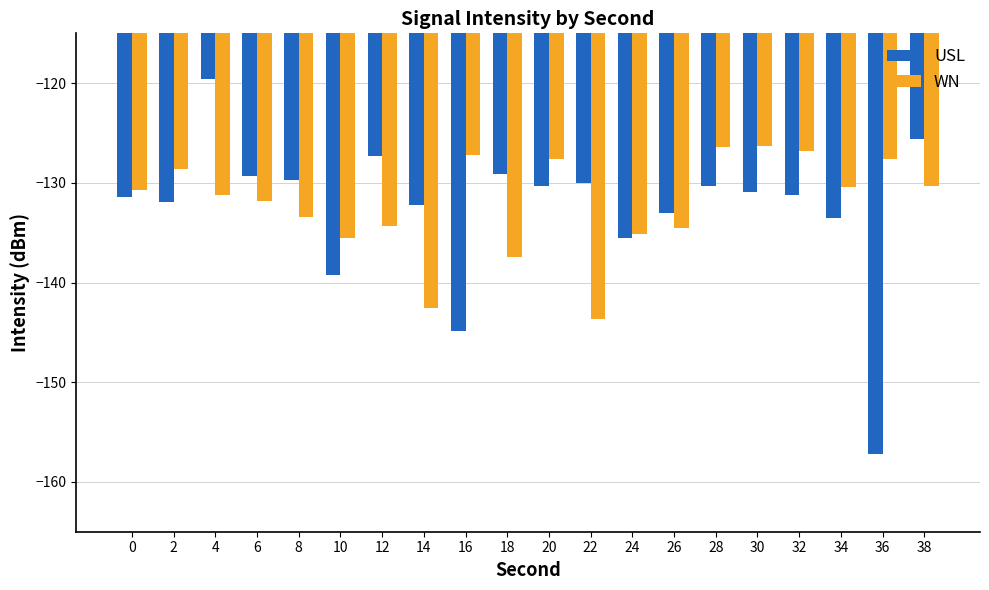

At which category is the sum across all series the highest?

4